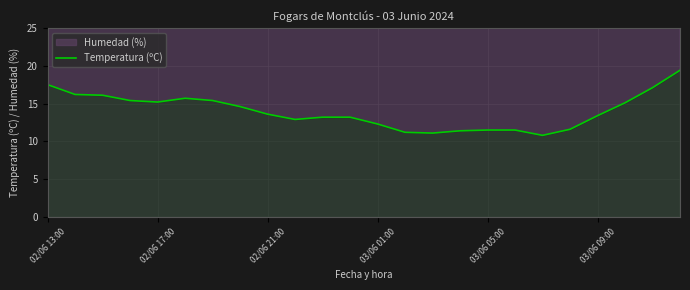

Is it true that Temperatura (ºC) equals 13.6 at 02/06 21:00?

True